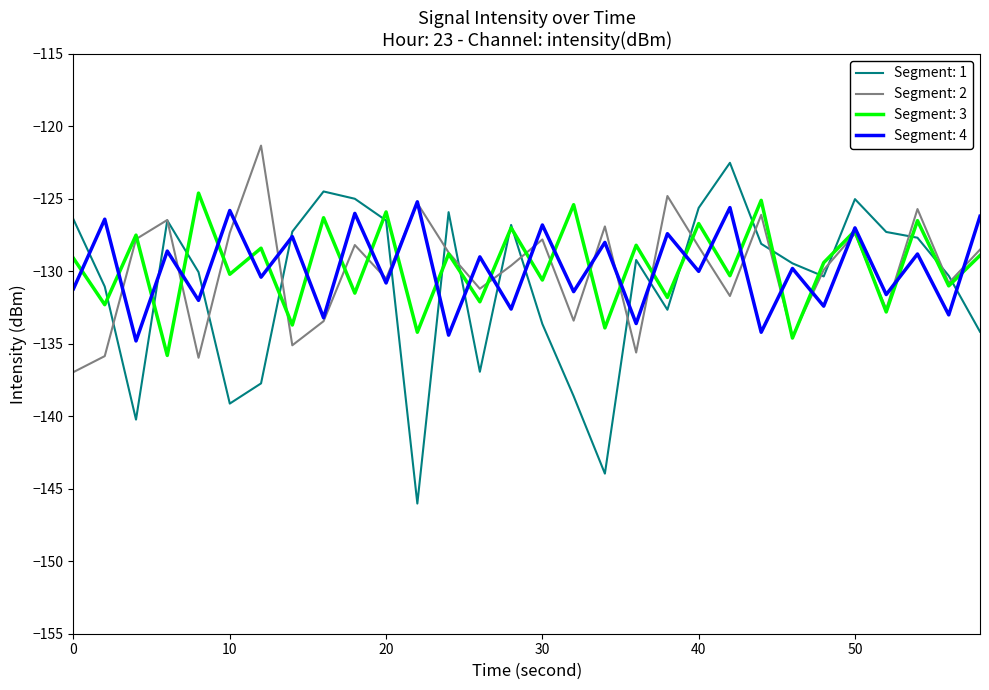

Which series has the widest spread of values?

Segment: 1